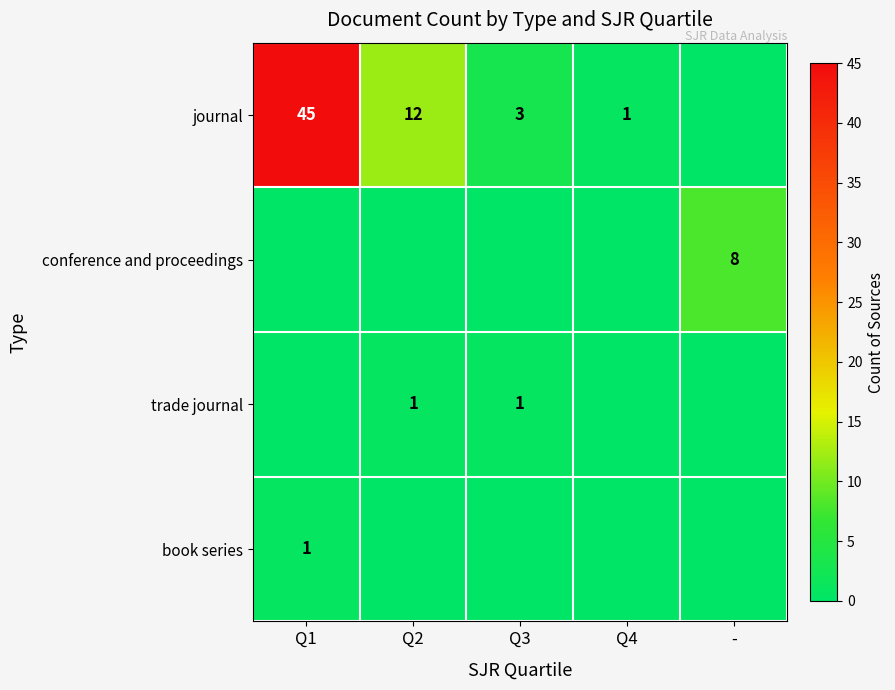

What is the difference between the highest and lowest values at Q2?

12